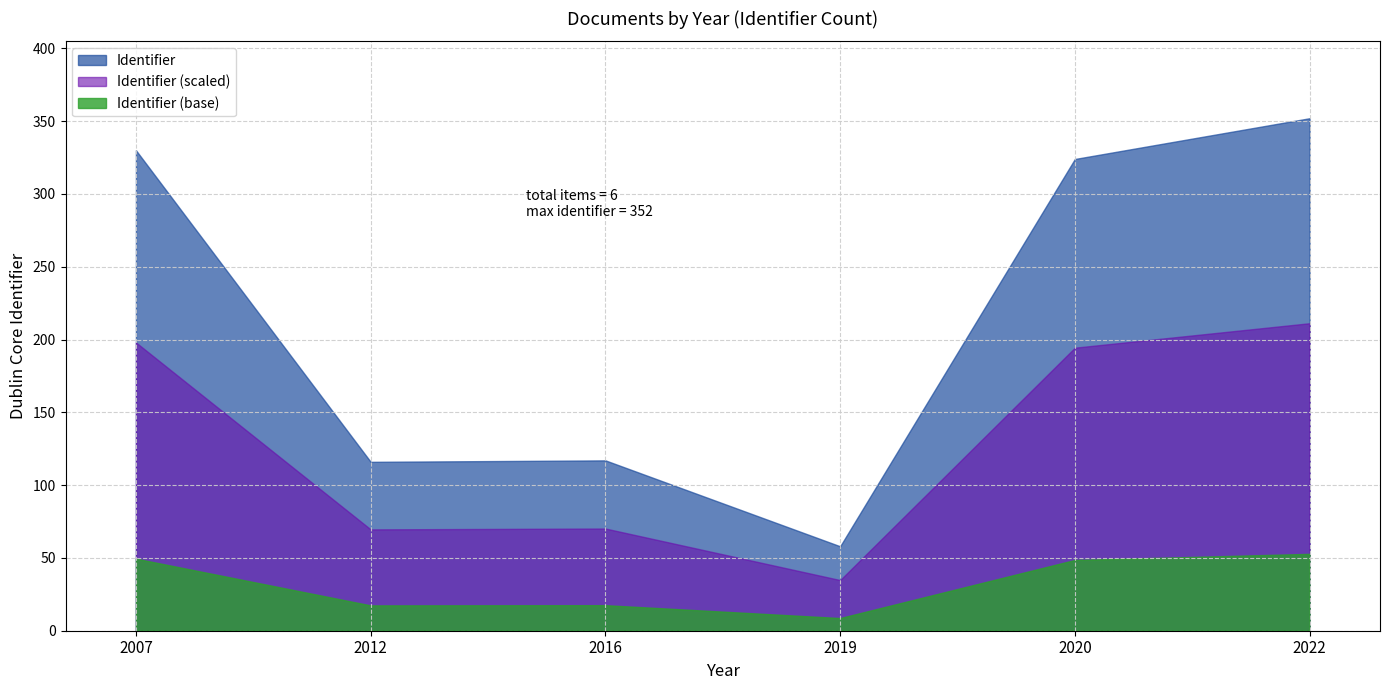

What is the label of the 1st point from the right?

2022